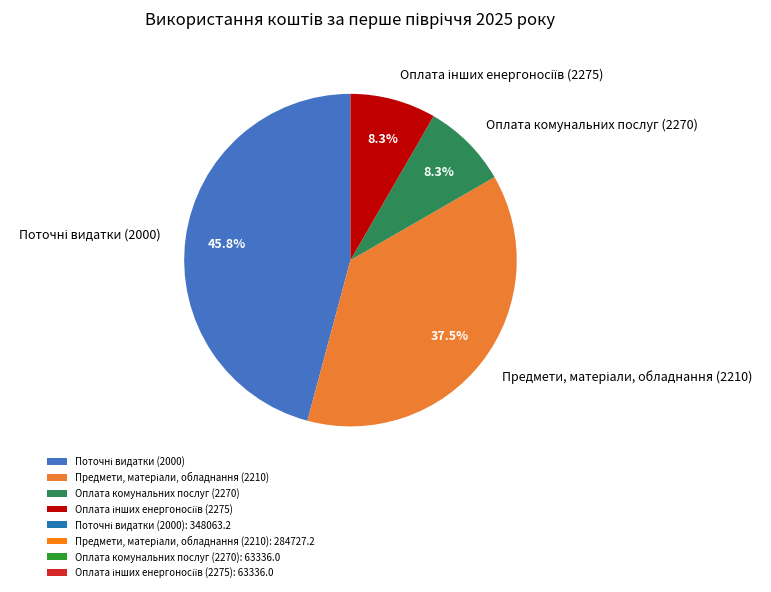

Is there any slice that represents more than half of the pie?

No